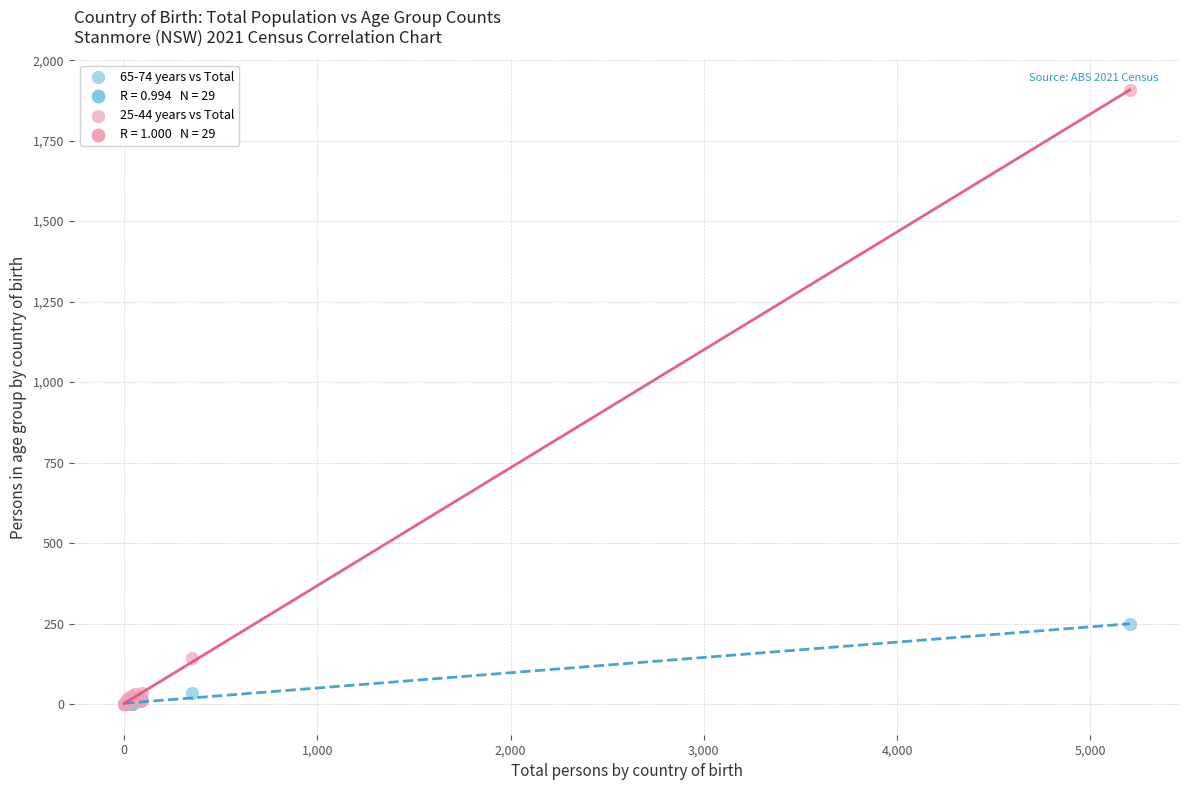

Across all series, what Y value is closest to 953?

248